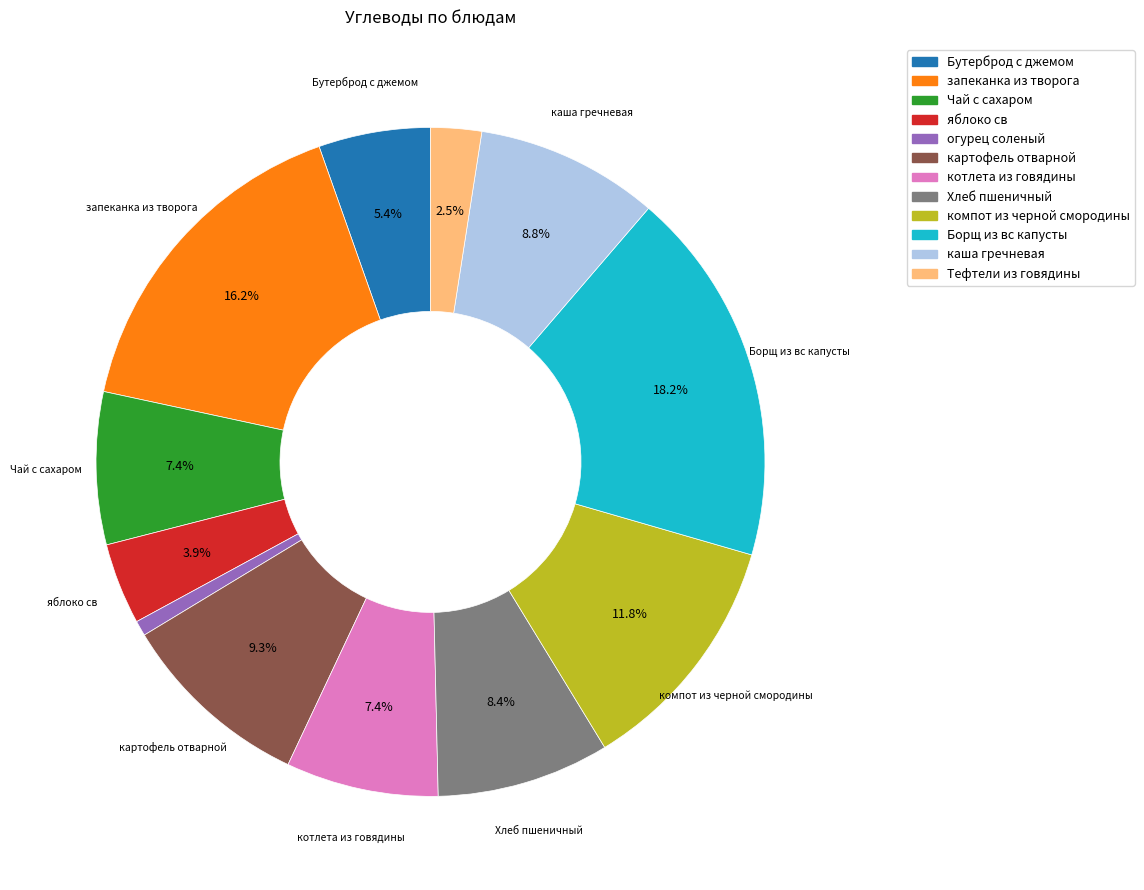

To the nearest percent, what percentage of the pie is Чай с сахаром?

7%